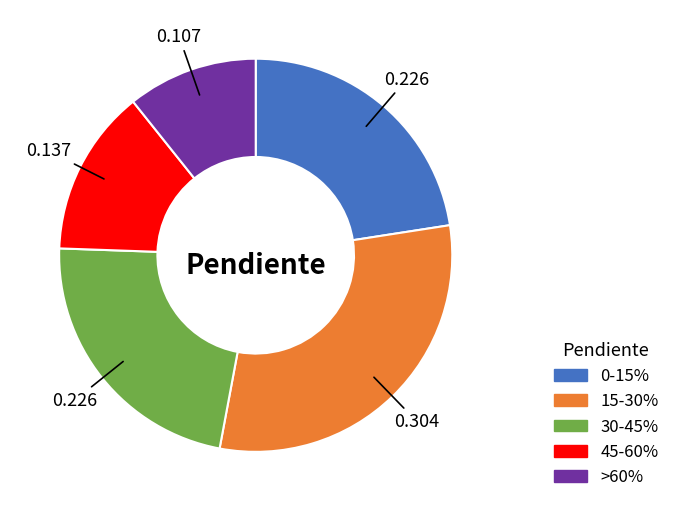

True or false: 15-30% accounts for 30% of the total.

True